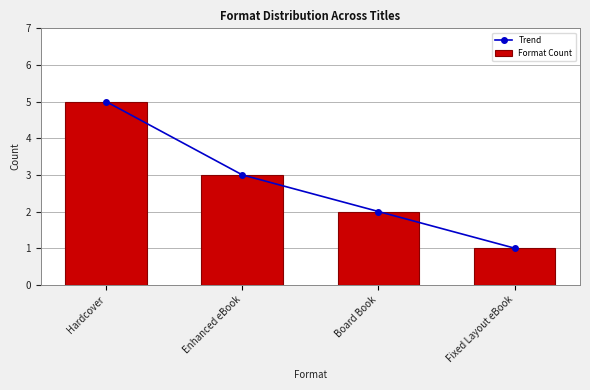

What is the value of the Trend bar at the 2nd from the left?

3